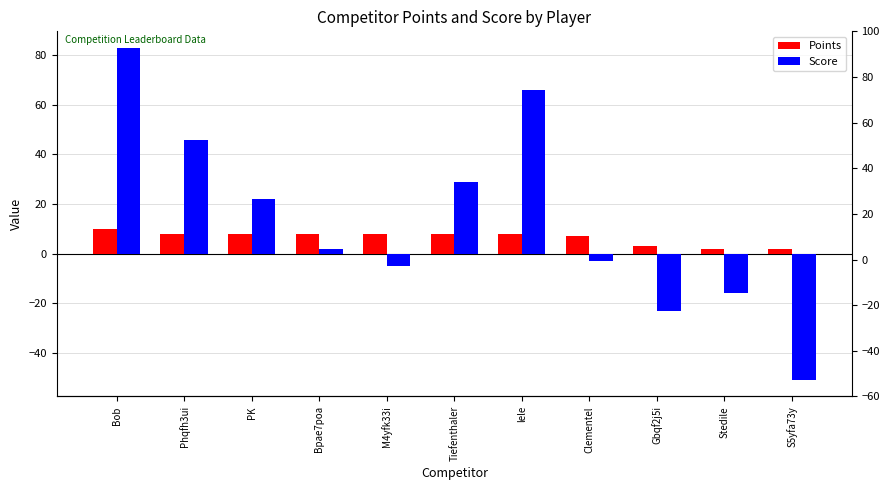

What is the minimum value for Points?

2